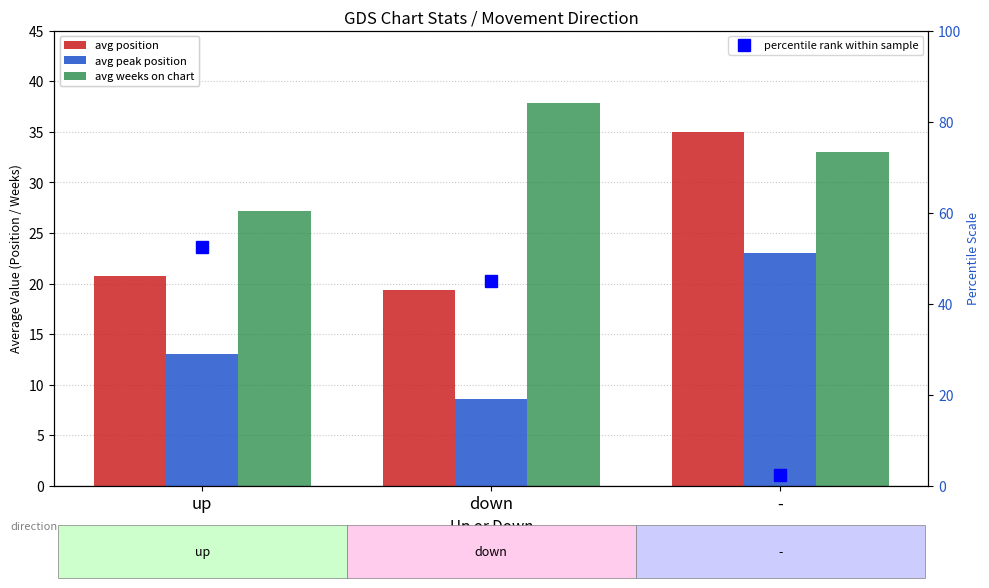

Are the bars horizontal?

No